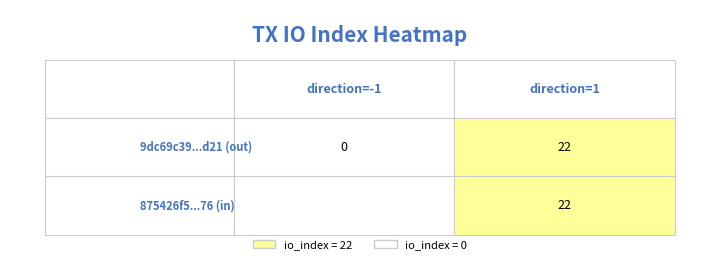

What is the sum of all 875426f56d64e7f029ebfb31c8ee4b9075b5176 values?

22